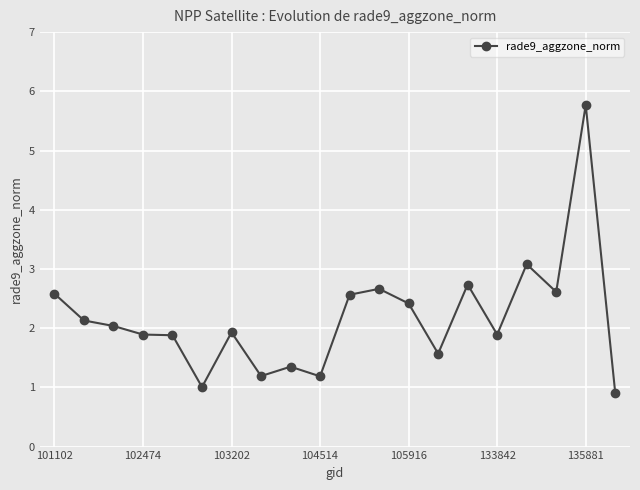

What is the value of the 5th point from the left?

1.9